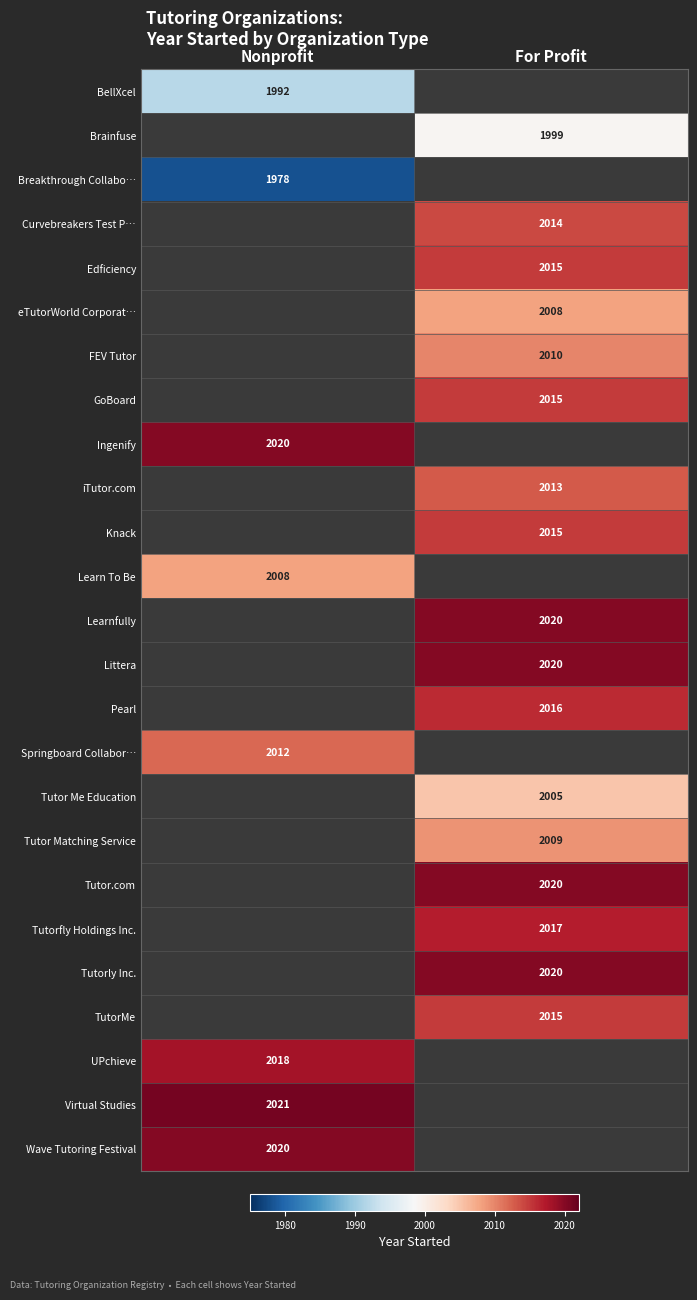

The value of FEV Tutor at For Profit is 2010. True or false?

True